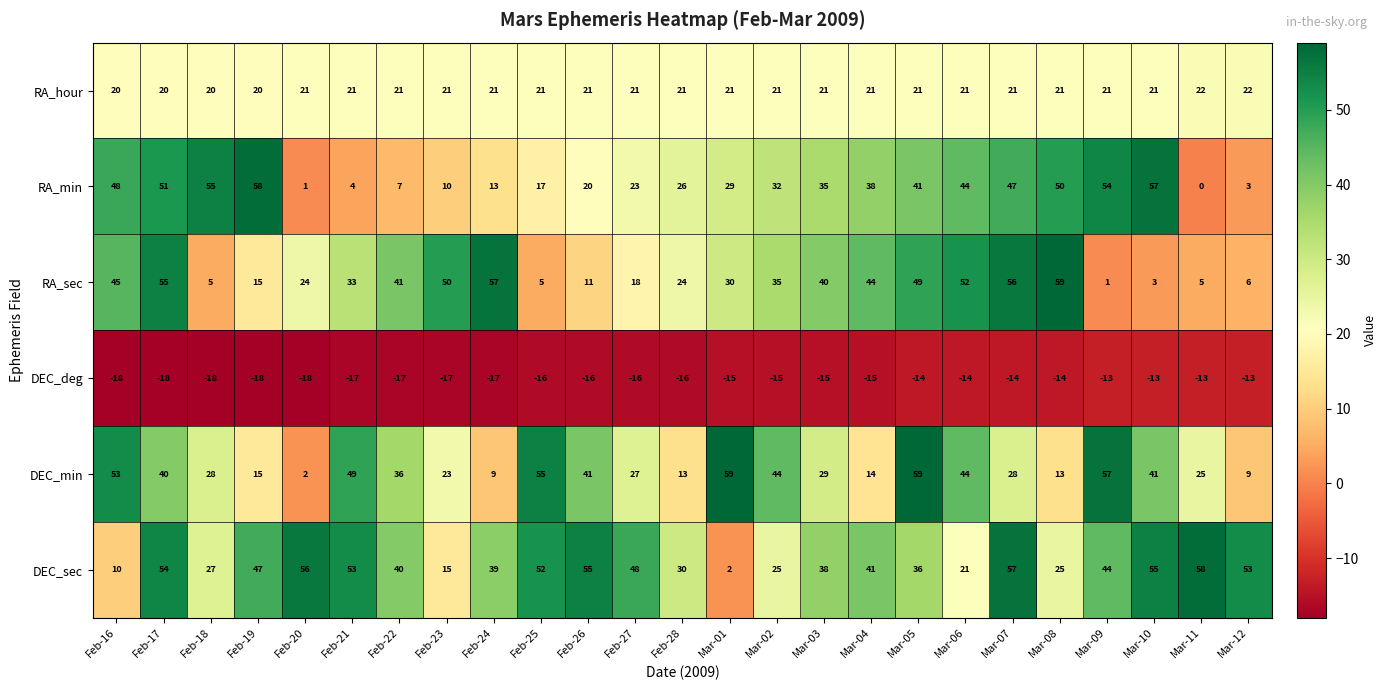

At Mar-01, list the series in order from largest to smallest.

DEC_min, RA_sec, RA_min, RA_hour, DEC_sec, DEC_deg